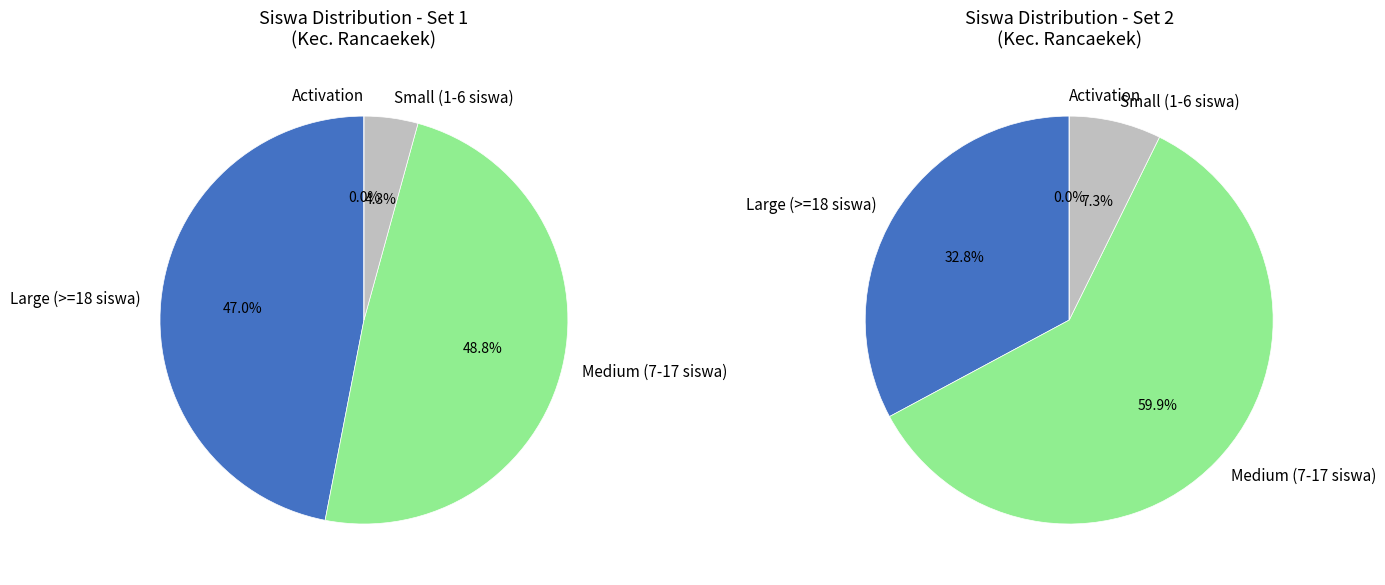

Is it true that SDN ABDI NEGARA is 2% of the pie?

False